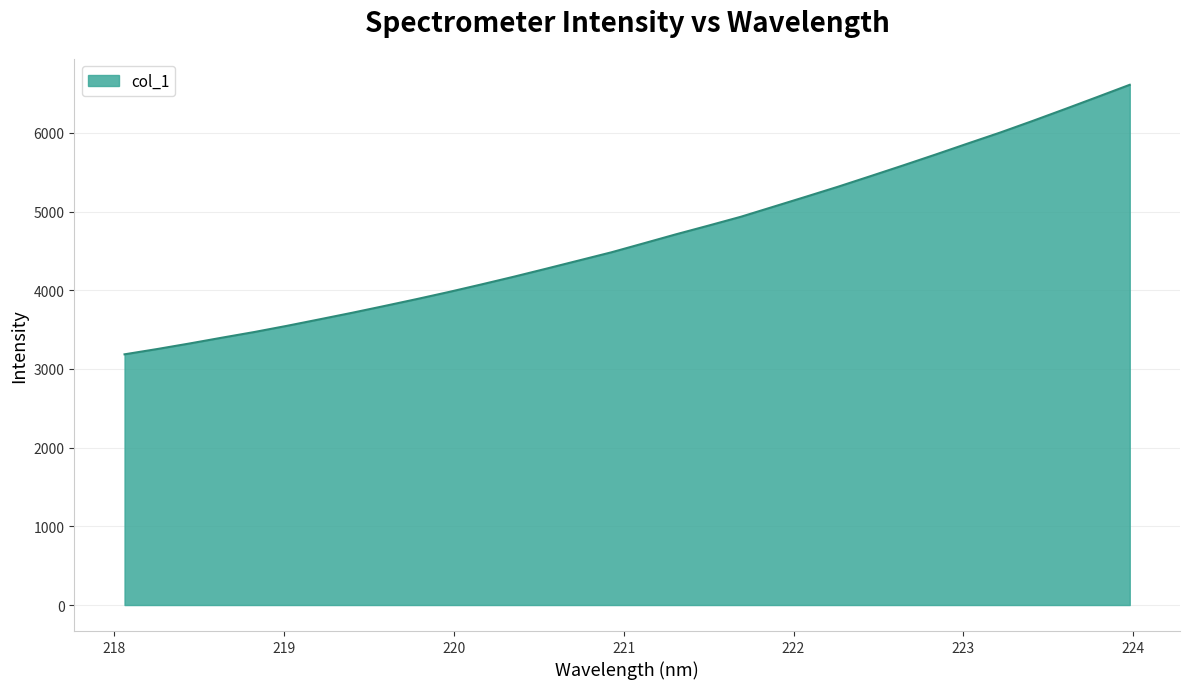

What is the maximum value shown in the chart?

6612.2